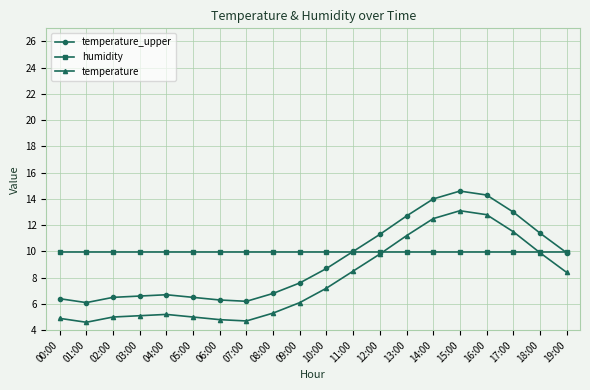

What position from the right is 17:00?

3